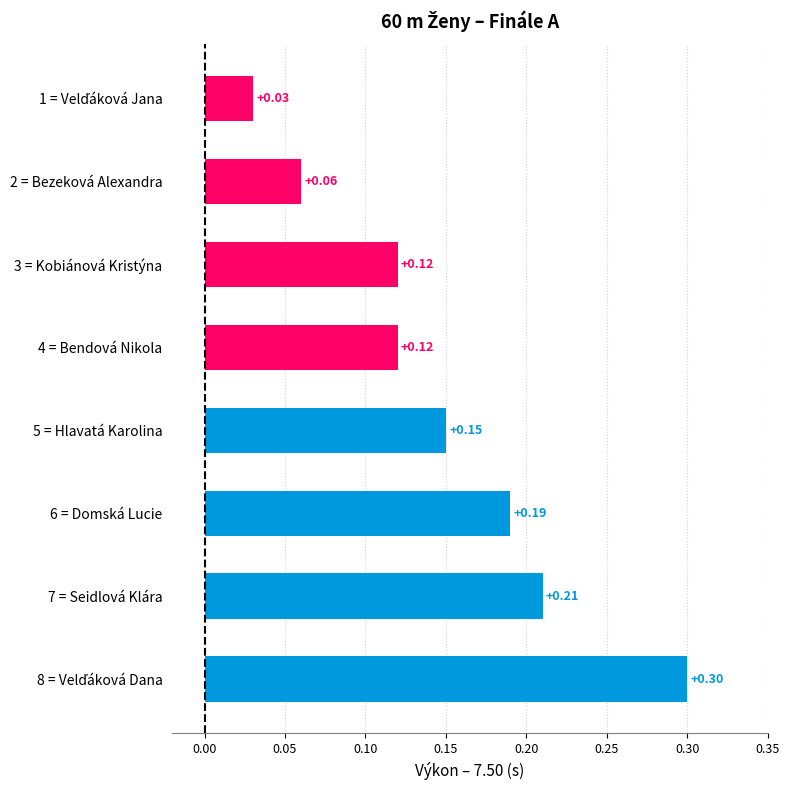

Between 5 = Hlavatá Karolina and 6 = Domská Lucie, which is larger?

6 = Domská Lucie